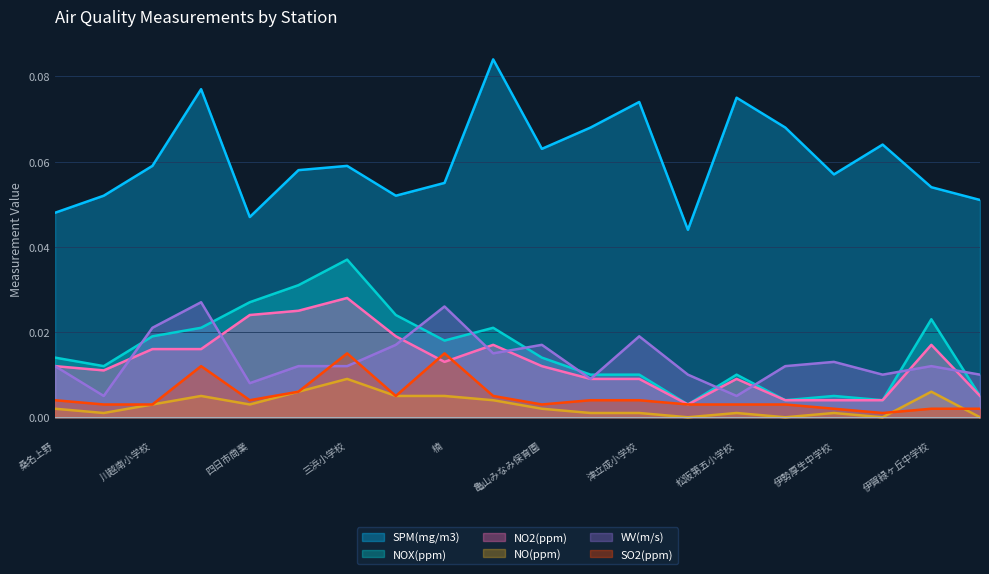

What are all the series names shown in the legend?

SPM(mg/m3), NOX(ppm), NO2(ppm), NO(ppm), WV(m/s), SO2(ppm)